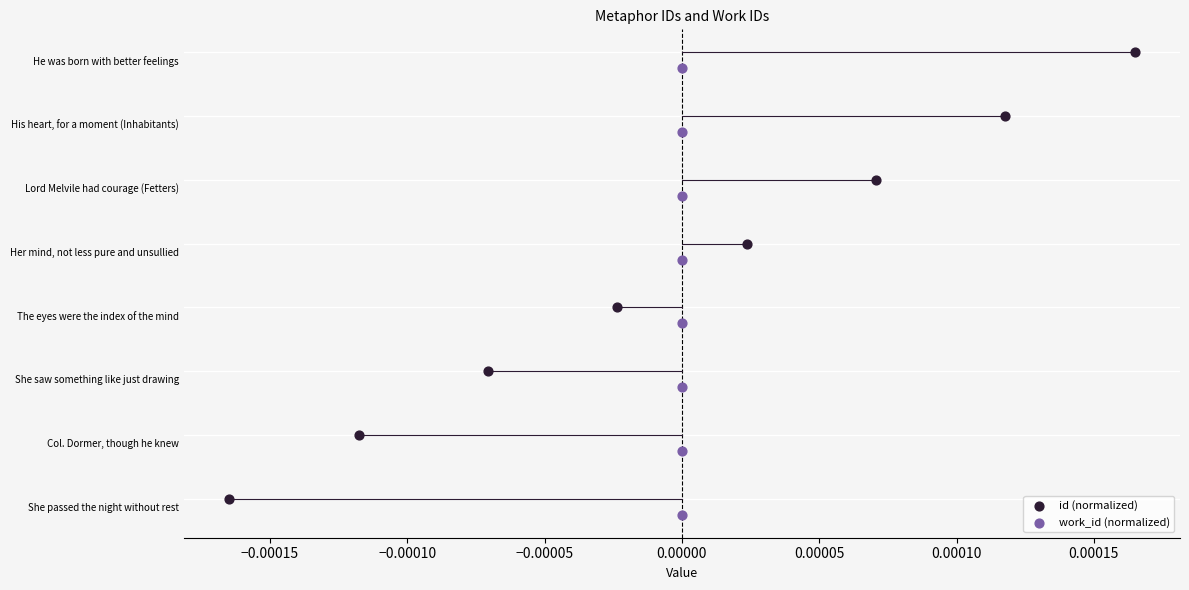

Which series reaches the minimum Y coordinate?

work_id (normalized)